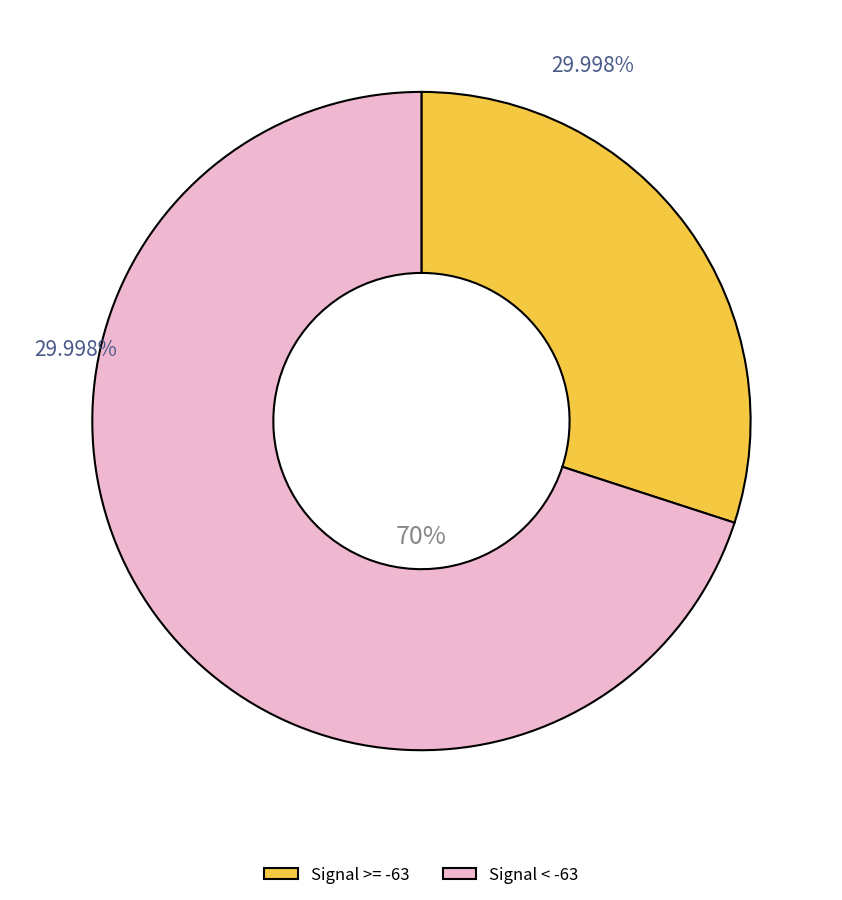

Which slice is the largest?

Signal < -63